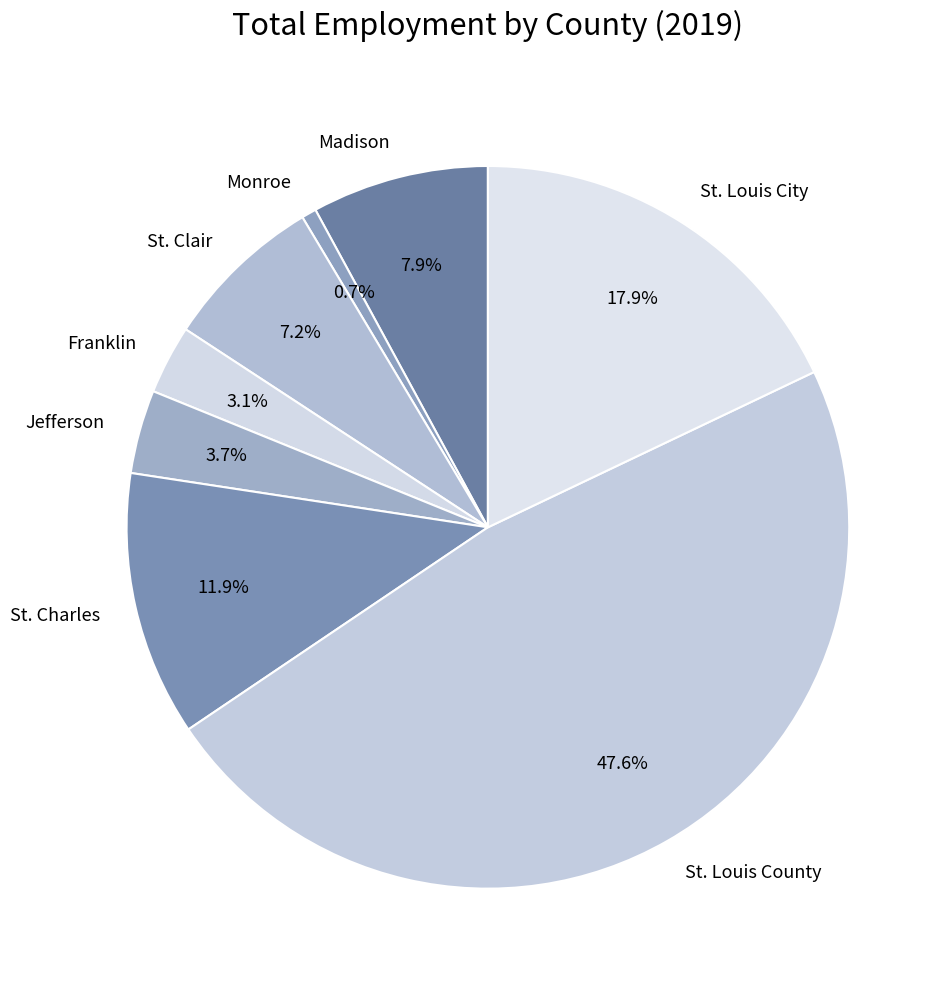

What percentage is NOT represented by St. Louis City?

82.1%